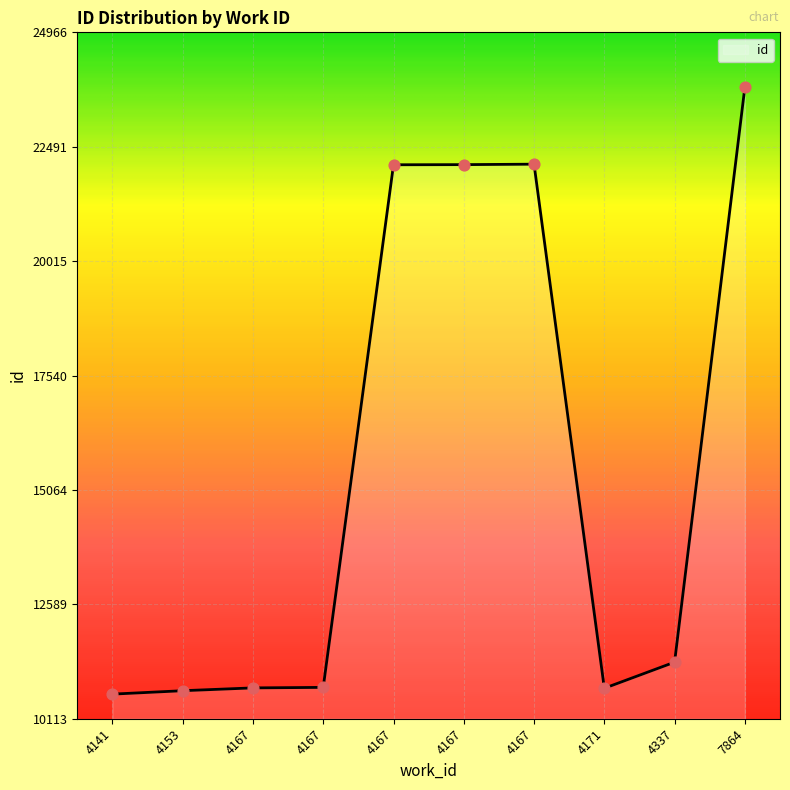

Between 4153 and 4167, which is larger?

4167